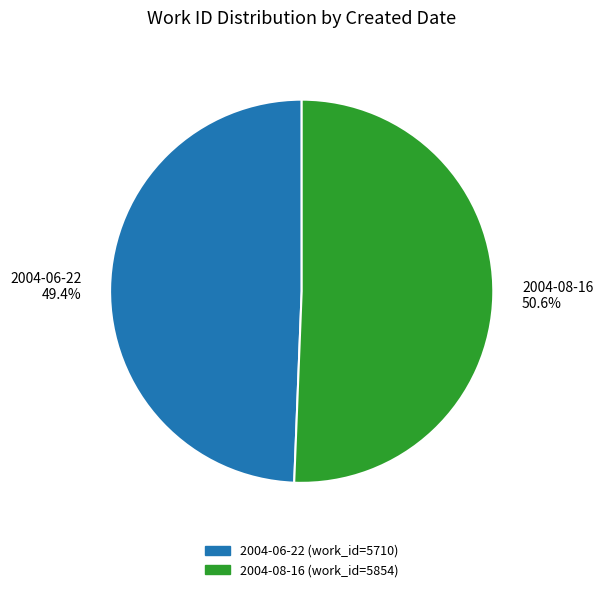

True or false: 2004-08-16 accounts for 51% of the total.

True